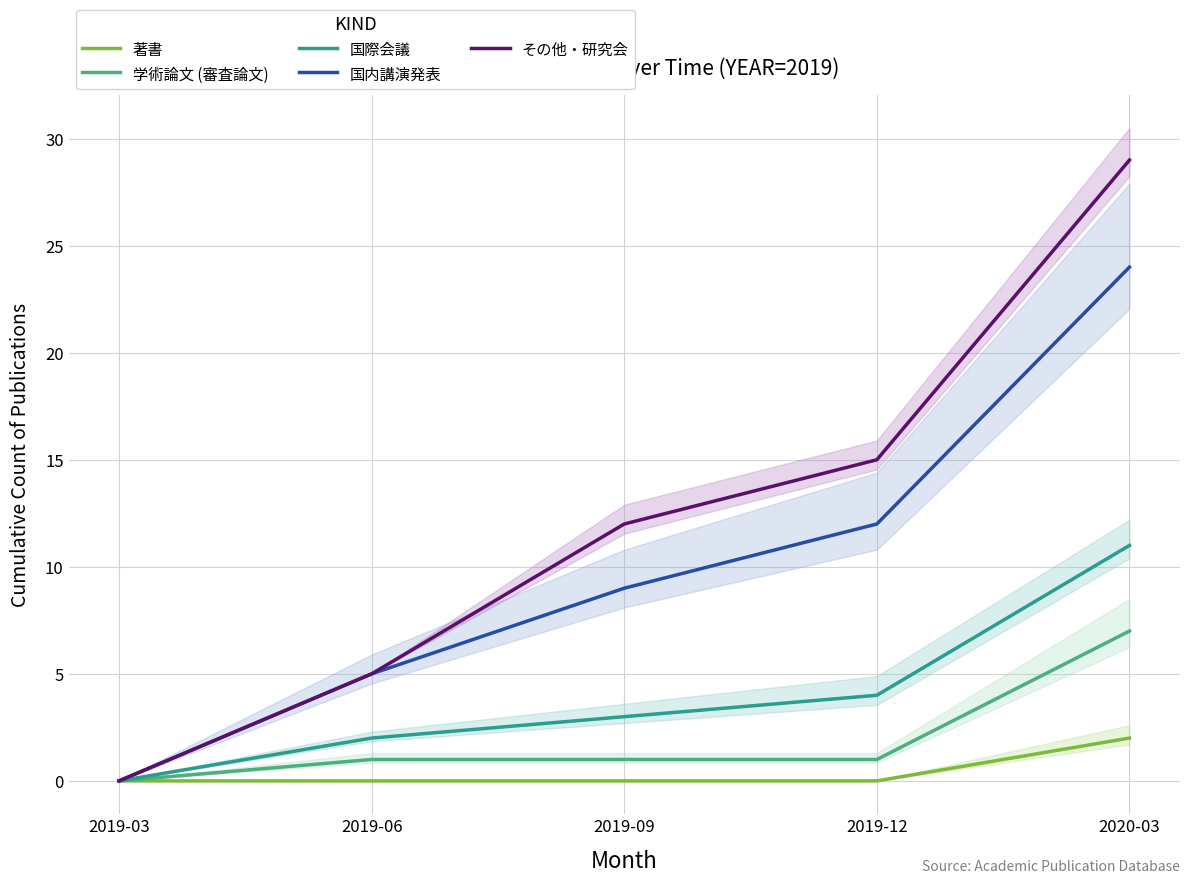

Reading left to right, list all the values displayed in this chart.

著書: 0	0	0	0	2
学術論文 (審査論文): 0	1	1	1	7
国際会議: 0	2	3	4	11
国内講演発表: 0	5	9	12	24
その他・研究会: 0	5	12	15	29